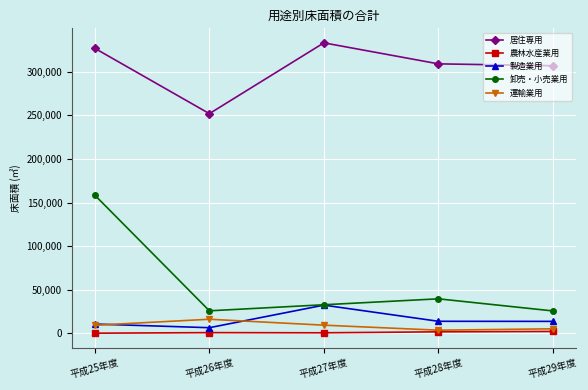

Does the chart display data point markers on the line(s)?

Yes